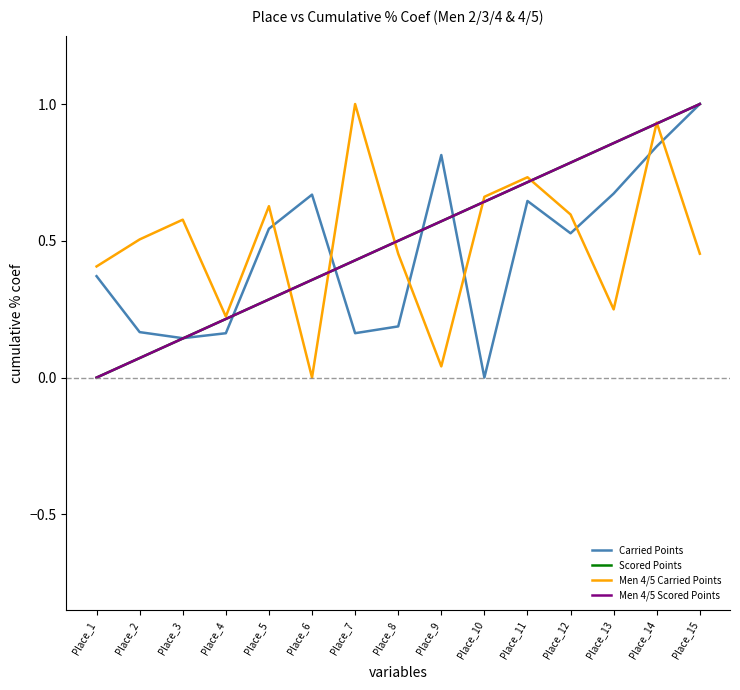

Is this an area chart (filled region under the line)?

No